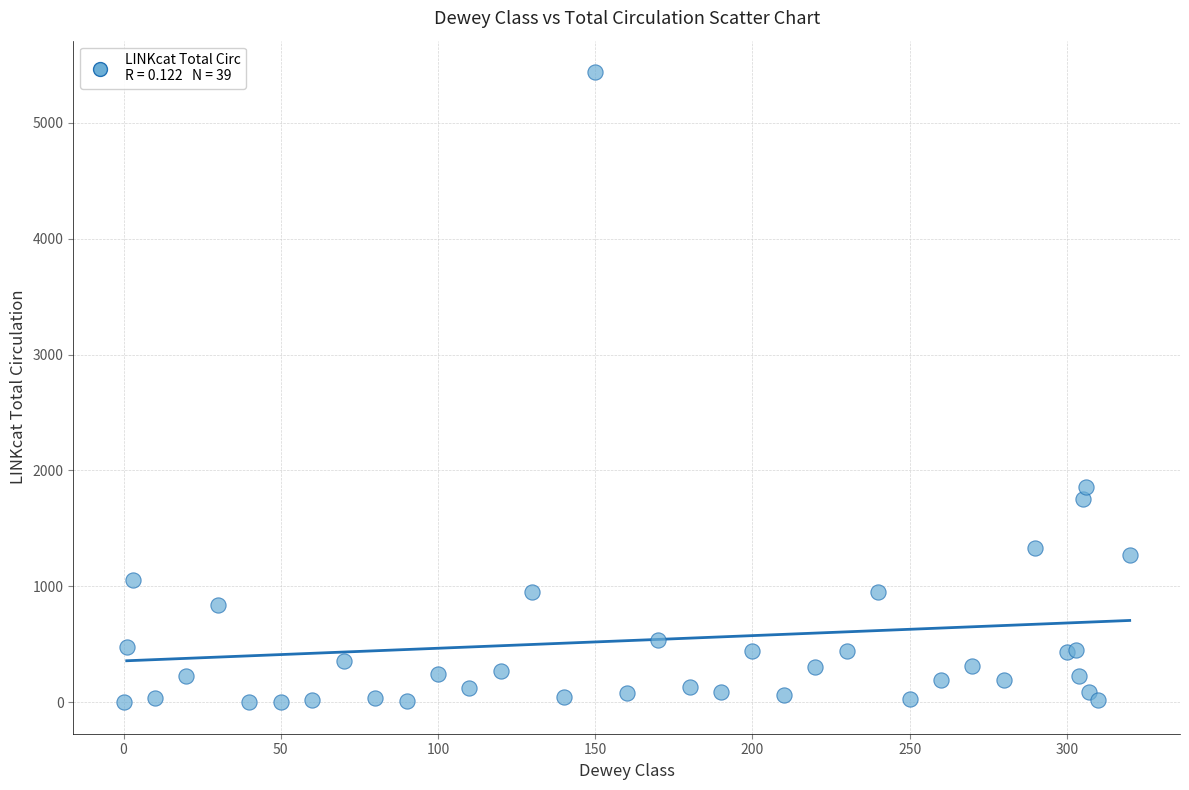

What Y value in the scatter plot is closest to 2719?

1858